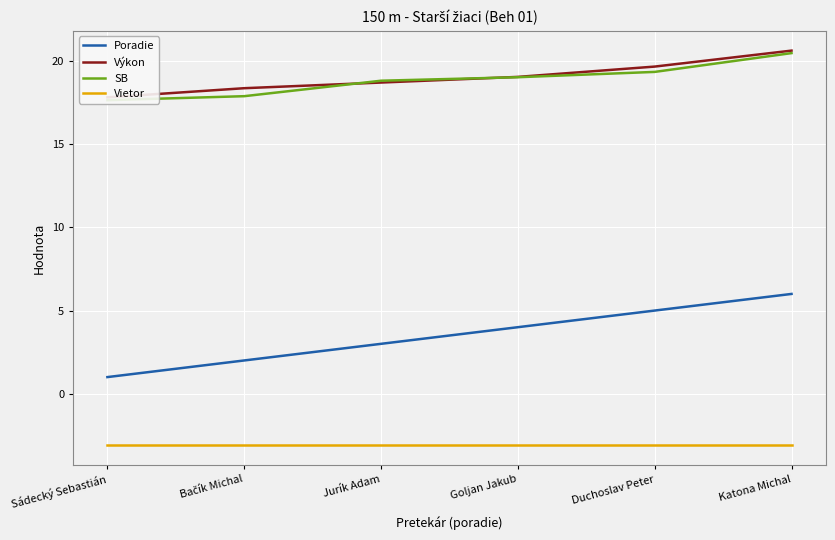

What is the value of the Vietor point at the 2nd from the left?

-3.1